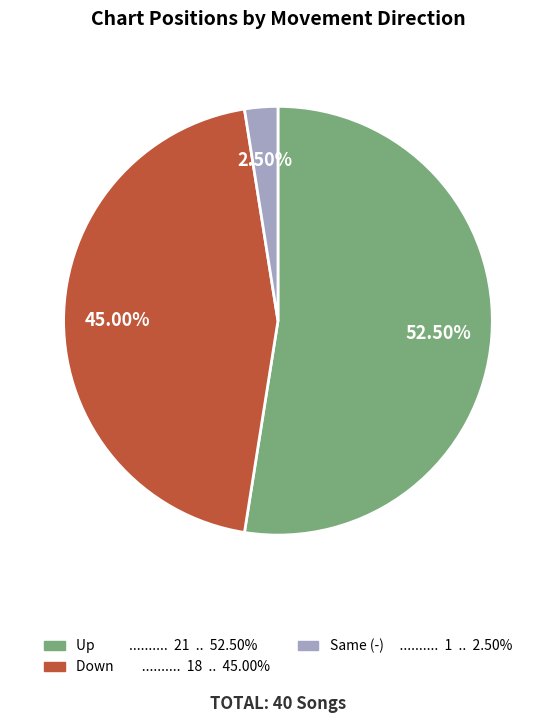

Does any single category account for the majority?

Yes